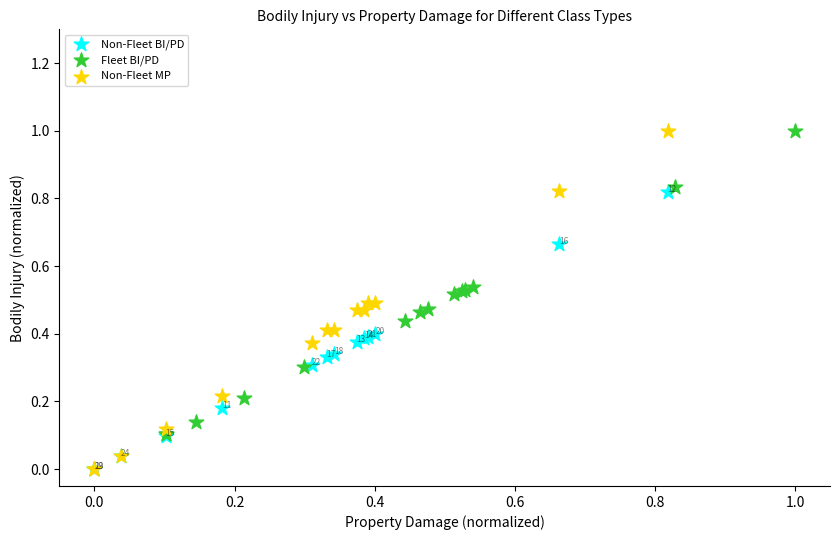

Which series has the widest spread of Y values?

Non-Fleet MP